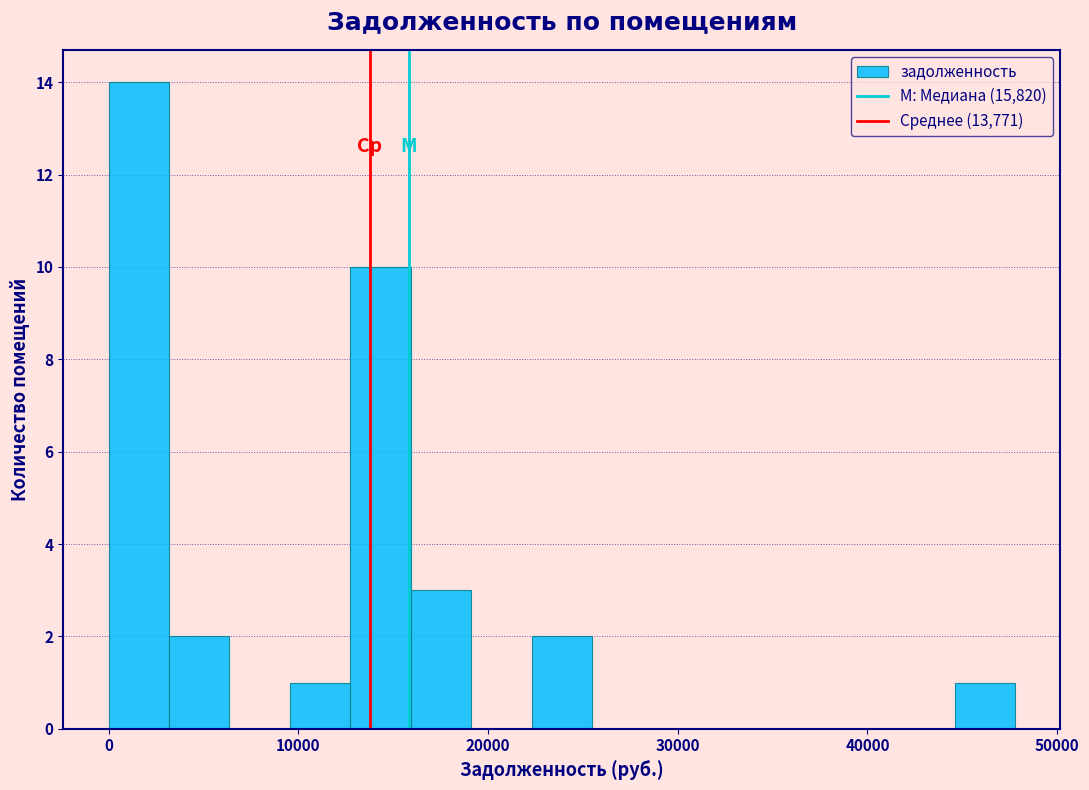

Around what value on the x-axis is the tallest bar? Give the approximate position of its centre, as read against the axis.

2000